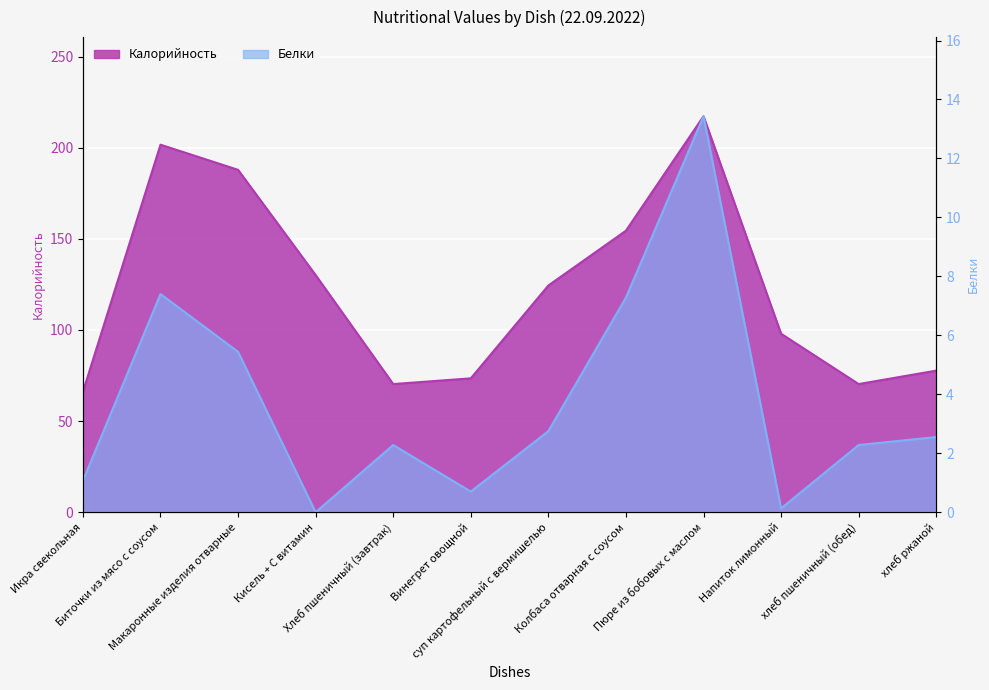

What is the label of the 9th point from the right?

Кисель + С витамин